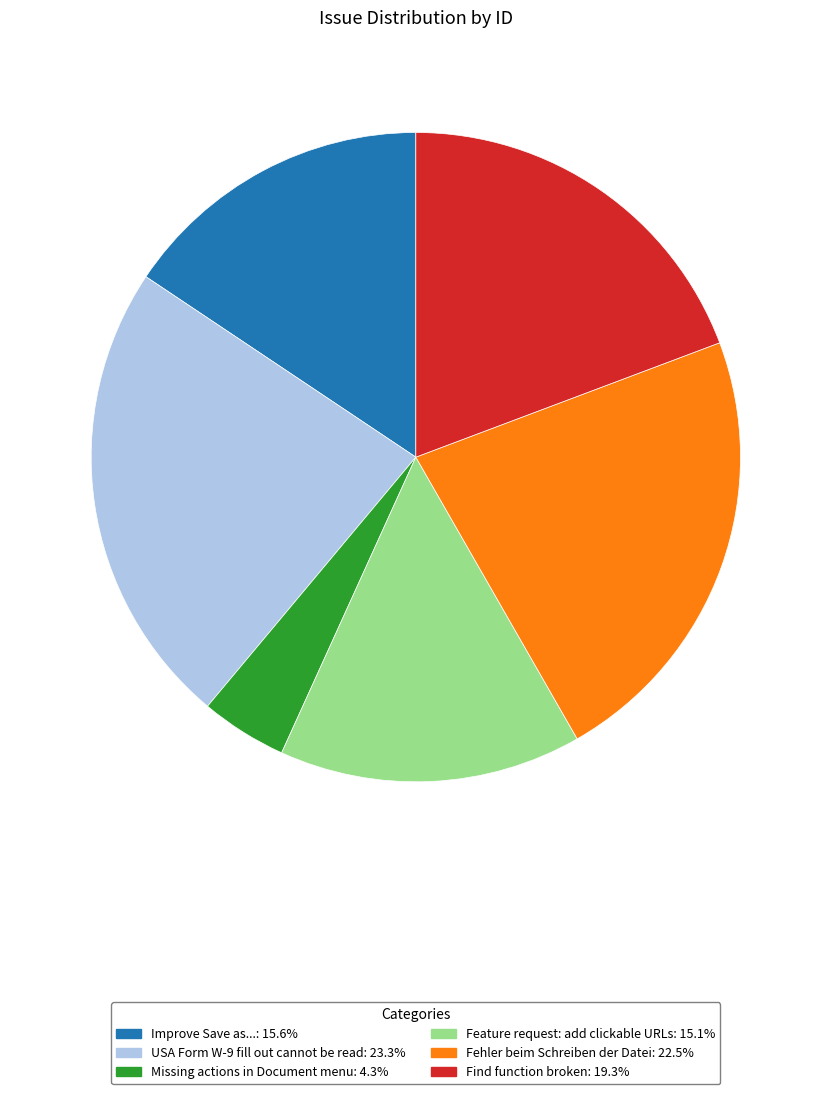

True or false: USA Form W-9 fill out cannot be read accounts for 23% of the total.

True